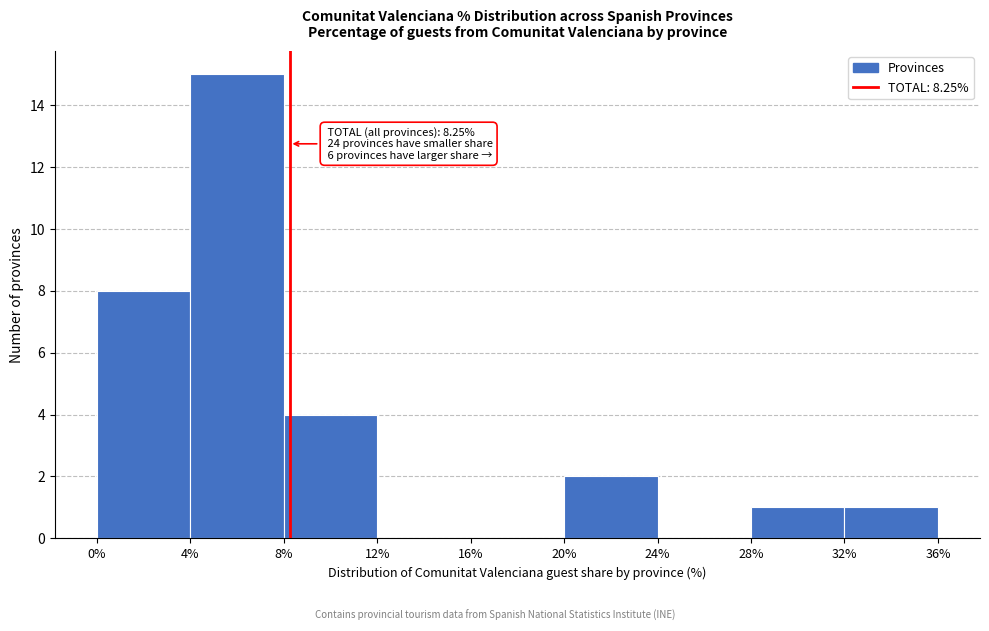

Which range on the x-axis has the tallest bar?

4% to 8%